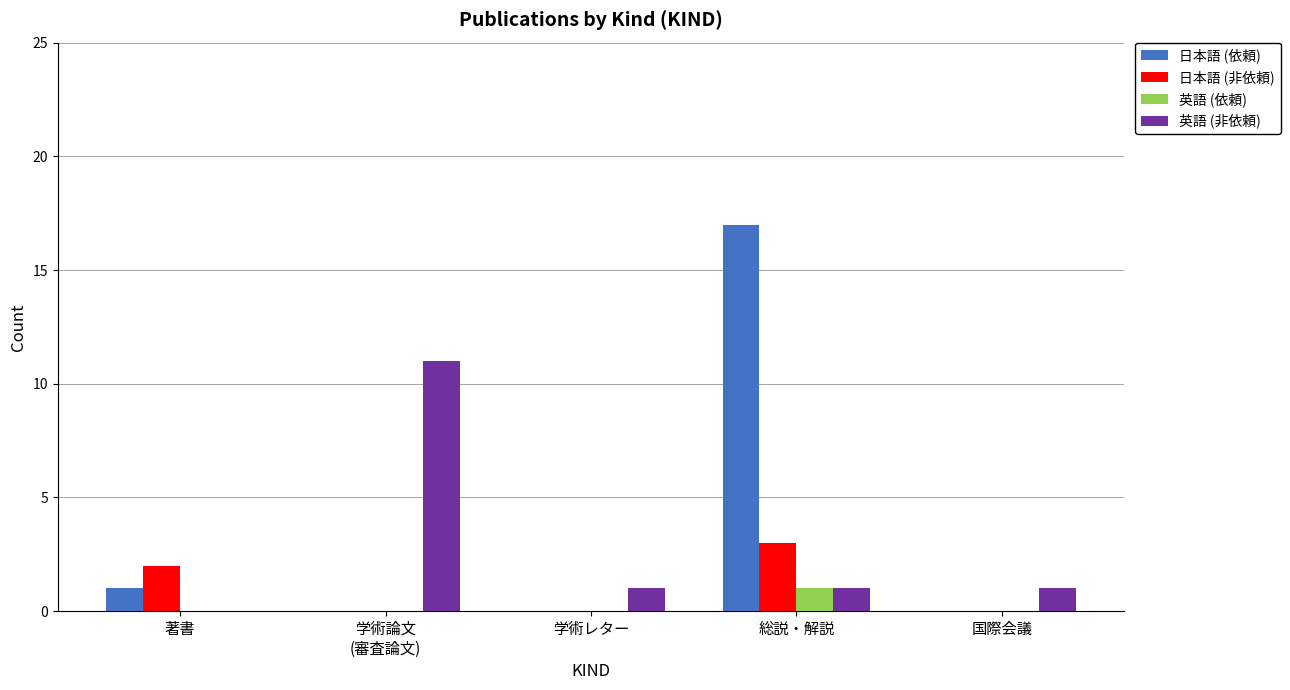

What is the difference between the 英語 (依頼) values at 国際会議 and 総説・解説?

1